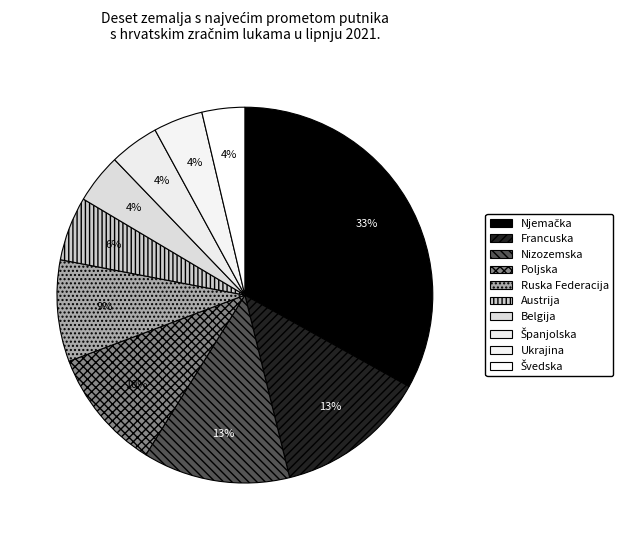

How many slices are in this pie chart?

10